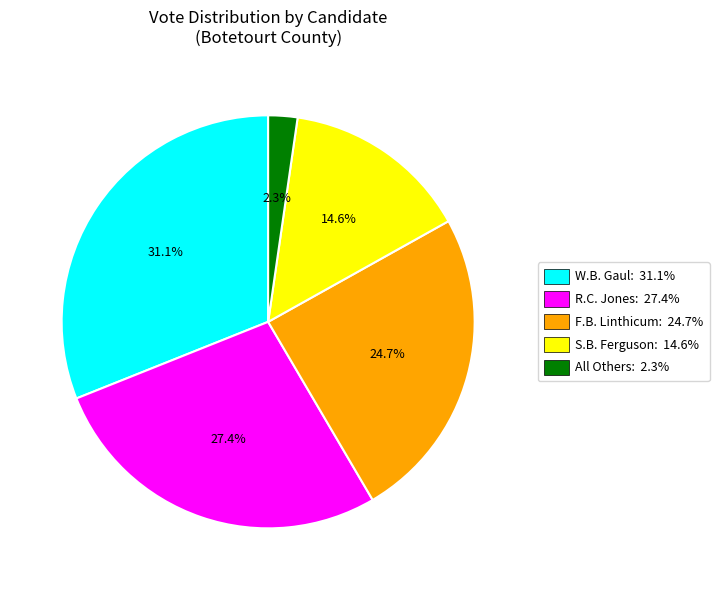

Between All Others: 2.3% and R.C. Jones: 27.4%, which is larger?

R.C. Jones: 27.4%